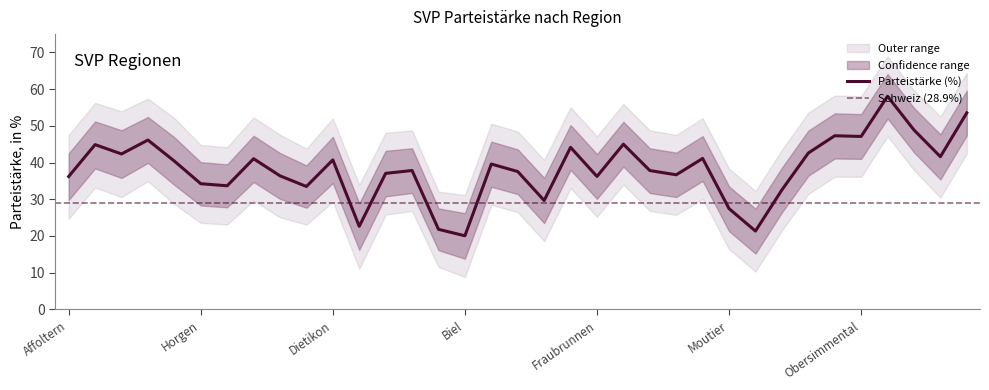

The value of Parteistärke (%) at Affoltern is 36.2. True or false?

True